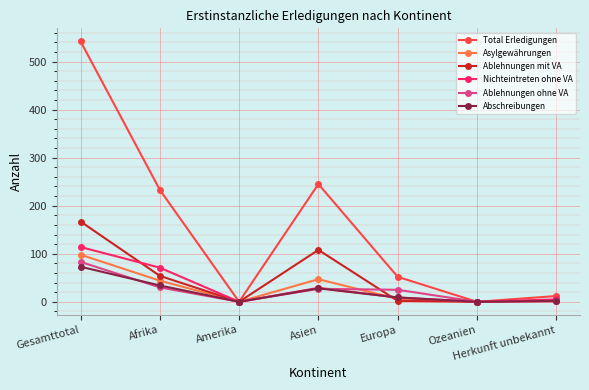

The Total Erledigungen series shows 48 at Afrika. True or false?

False